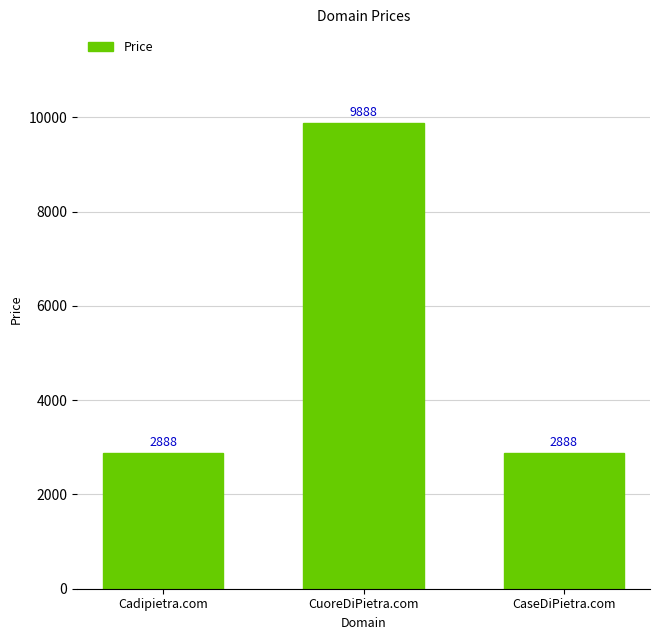

How many data points are above 2888?

1